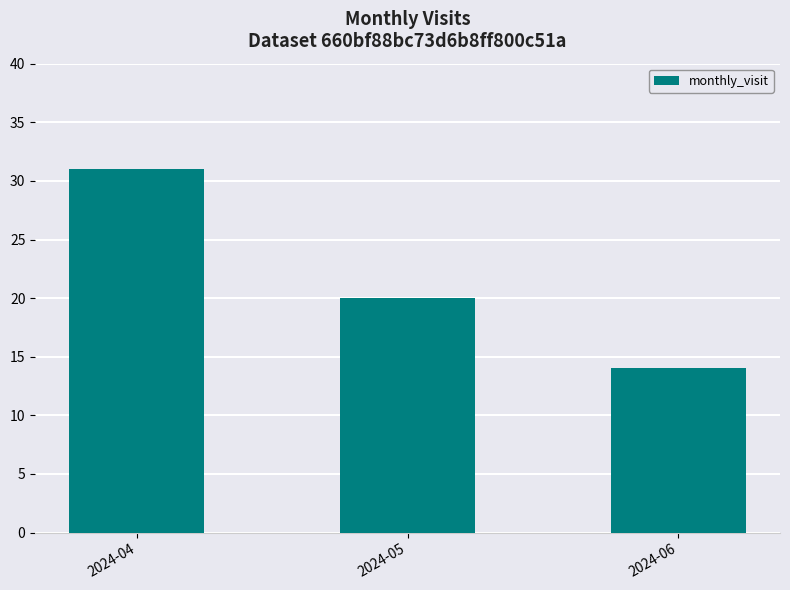

What is the sum of the values at 2024-05 and 2024-06?

34